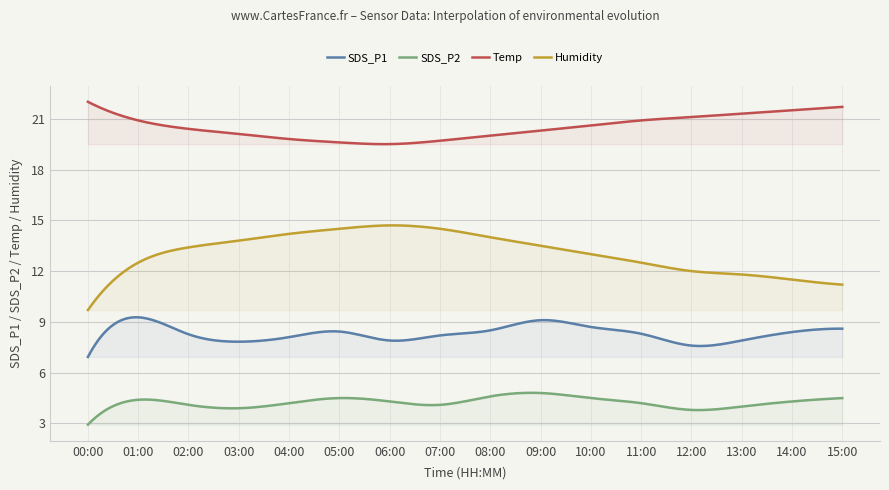

What is the label of the 1st point from the left?

00:00